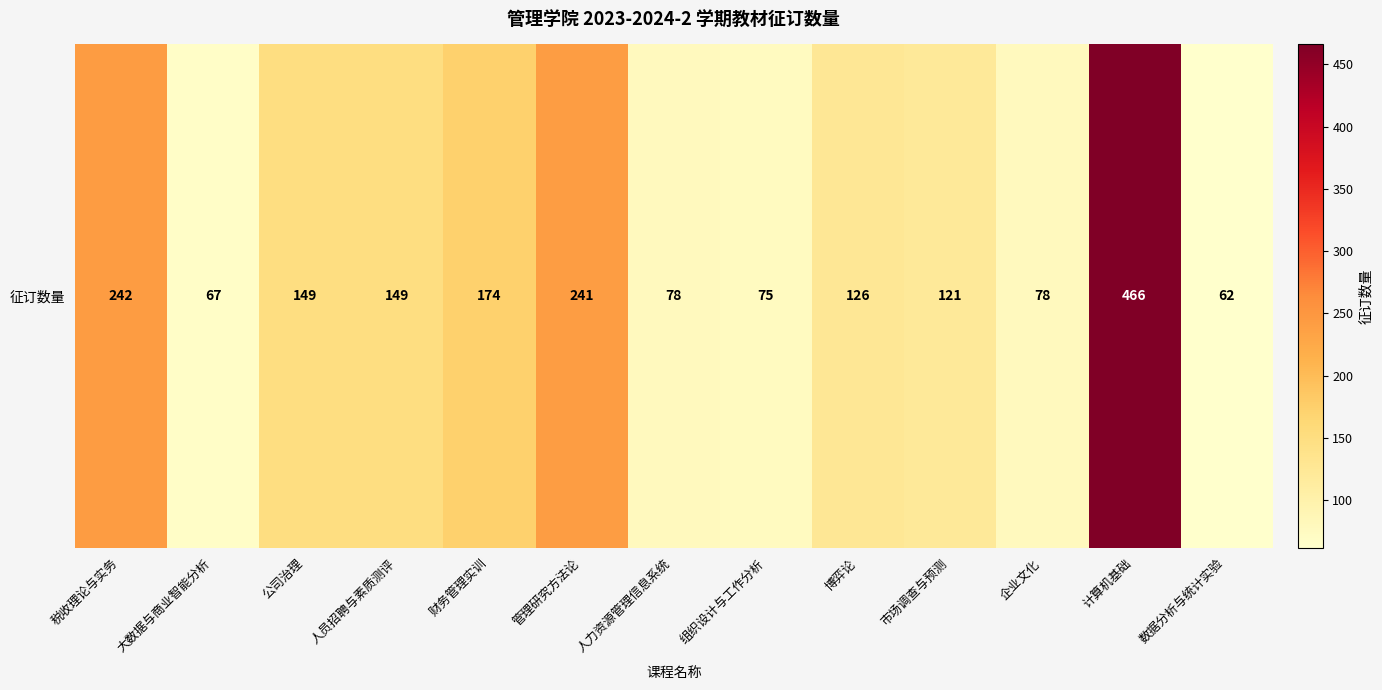

What is the sum of all values?

2028